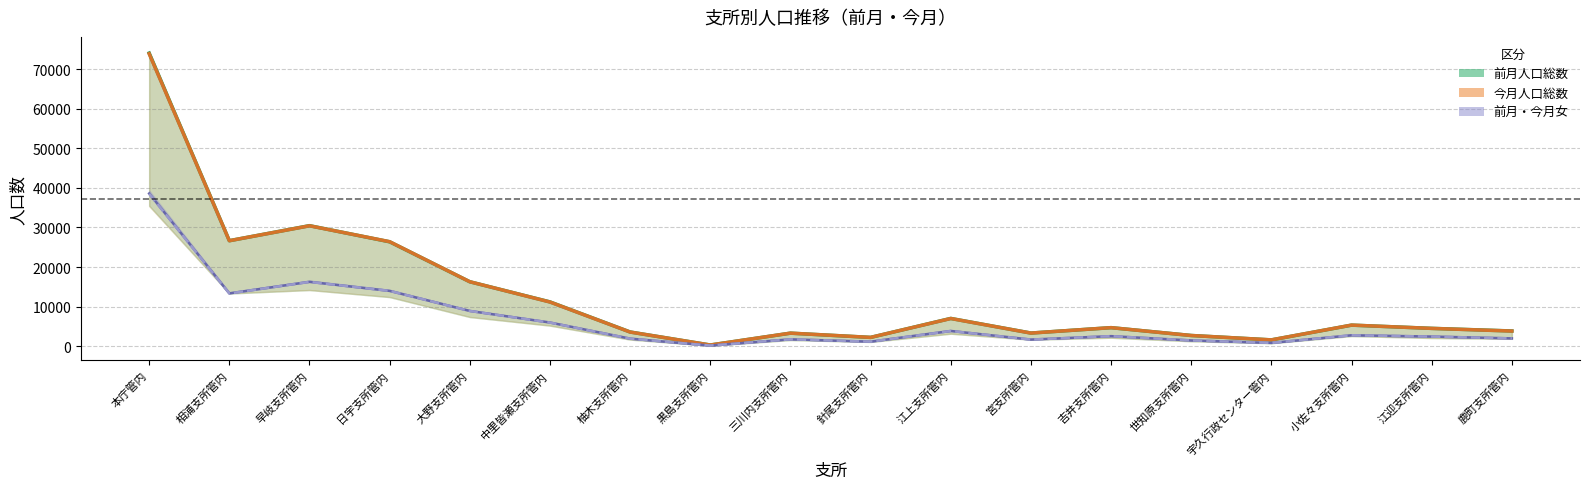

At which label does 前月女 reach its minimum?

黒島支所管内